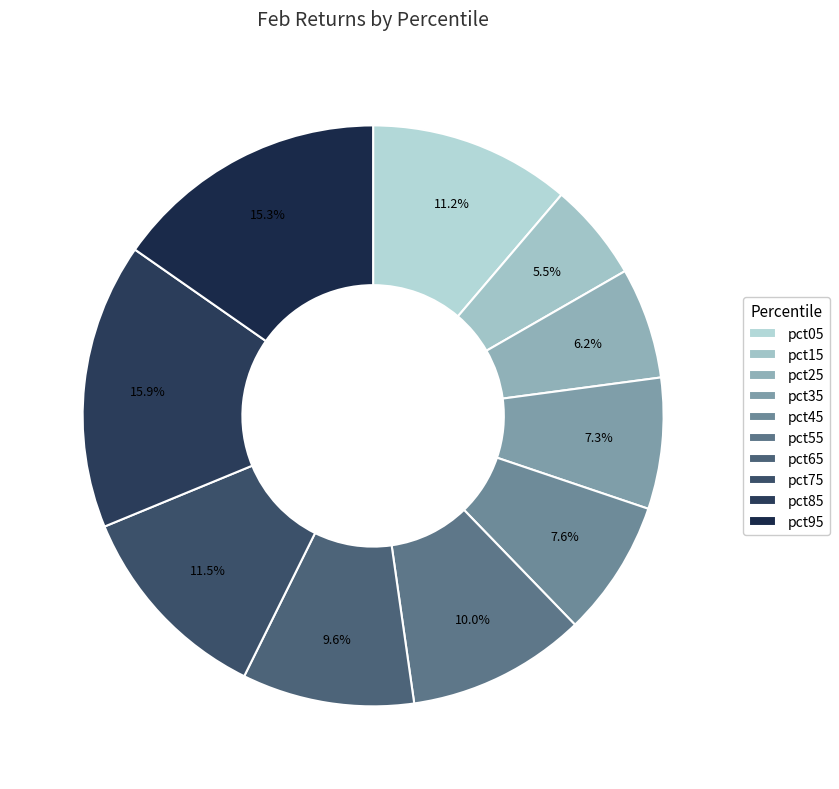

Is there a majority slice in this chart?

No